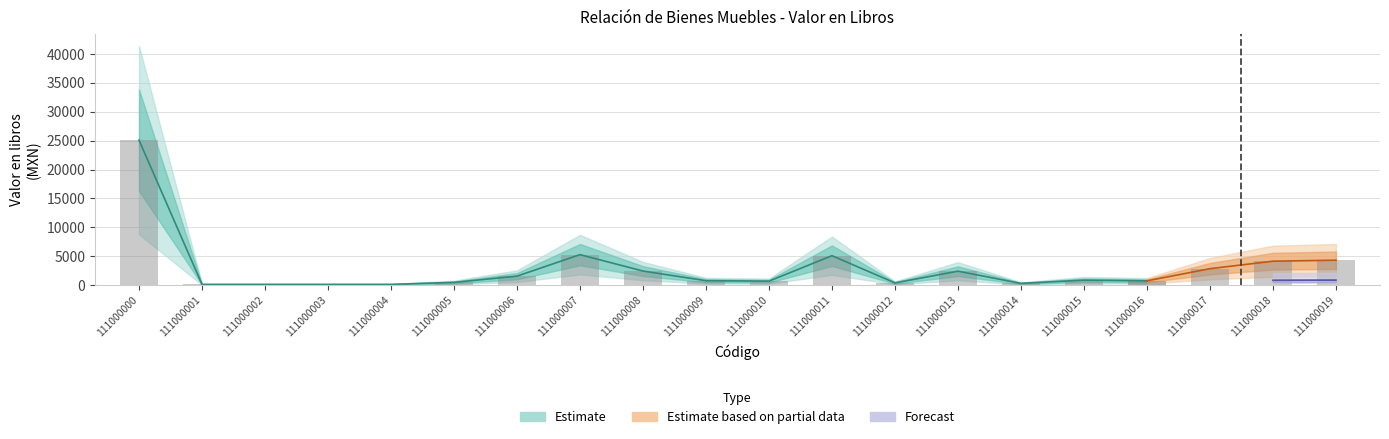

How many bars are there in total?

20